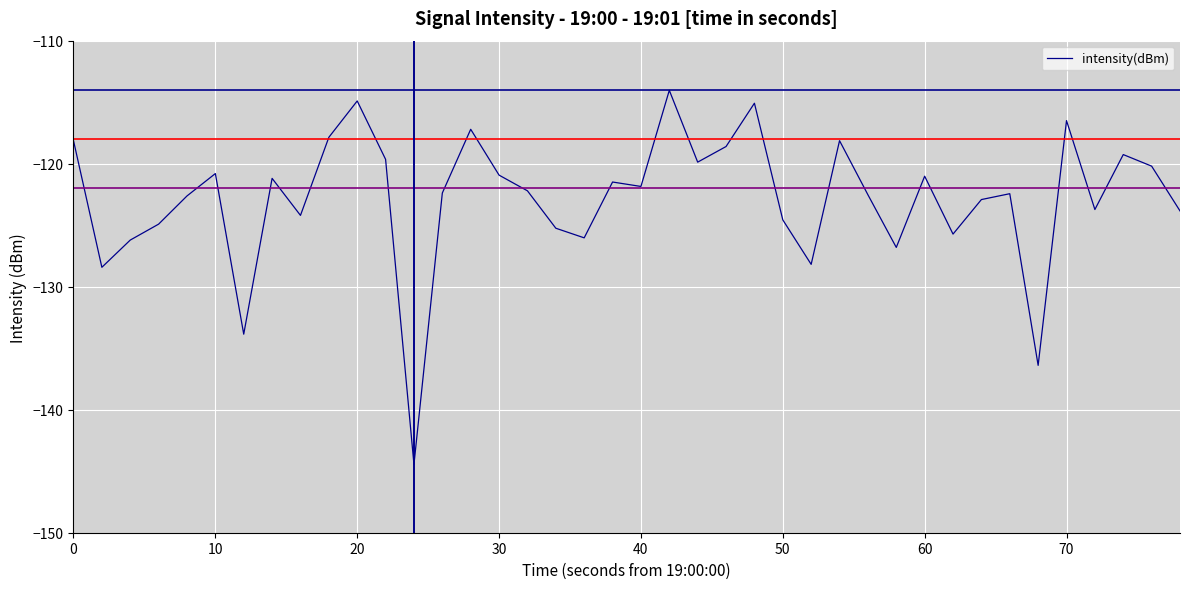

What is the smallest value displayed?

-144.4